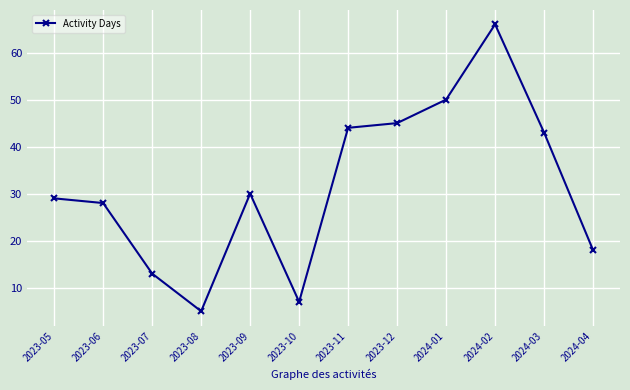

Count the number of data series in this chart.

1